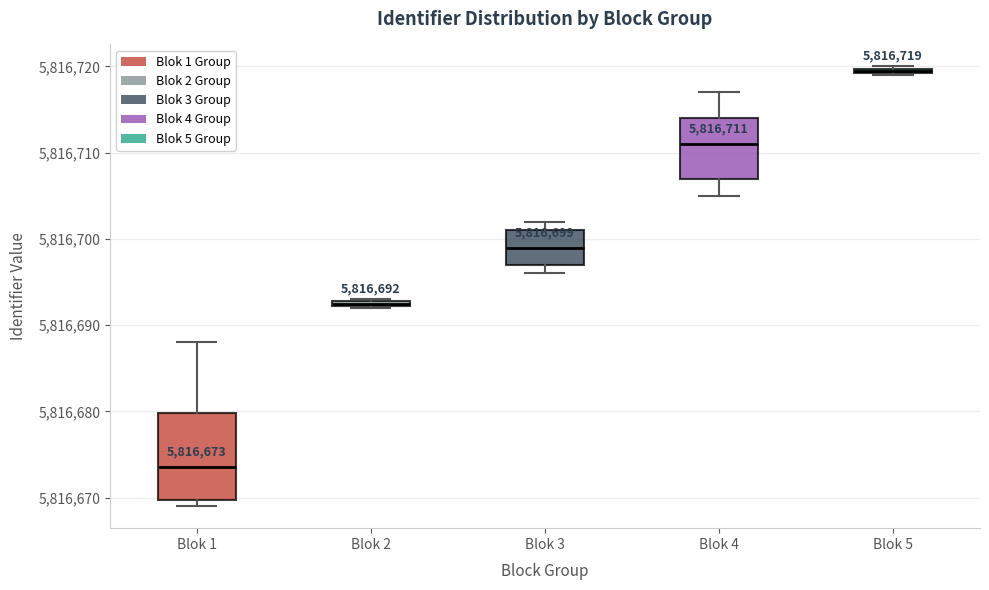

Comparing the boxes themselves (not the whiskers), which one is the tallest?

Blok 1